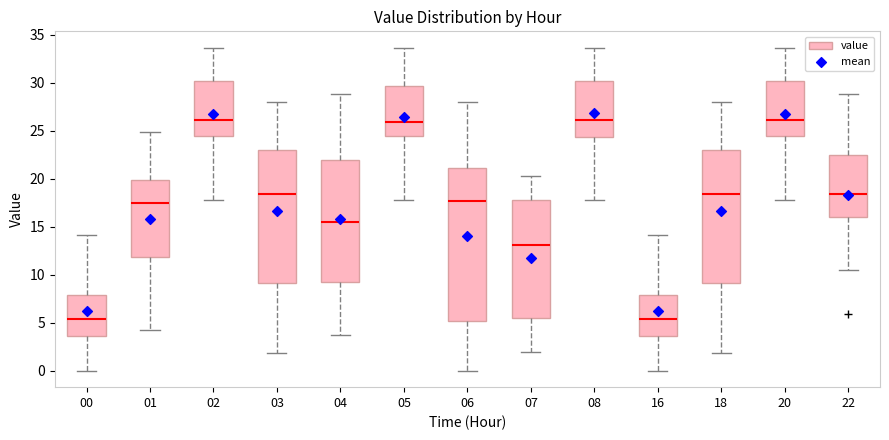

Reading left to right, transcribe this box plot: for each box, give where its median line is, the range the box spans, and where its two whiskers end, as read against the y-axis. The values are not printed on the chart, so give them approximately, as read against the axis.

00: median 5.5, box 3.5 to 8.0, whiskers 0.0 to 14.0
01: median 17.5, box 12.0 to 20.0, whiskers 4.0 to 25.0
02: median 26.0, box 24.5 to 30.0, whiskers 18.0 to 33.5
03: median 18.5, box 9.0 to 23.0, whiskers 2.0 to 28.0
04: median 15.5, box 9.5 to 22.0, whiskers 4.0 to 29.0
05: median 26.0, box 24.5 to 29.5, whiskers 18.0 to 33.5
06: median 17.5, box 5.0 to 21.0, whiskers 0.0 to 28.0
07: median 13.0, box 5.5 to 18.0, whiskers 2.0 to 20.5
08: median 26.0, box 24.5 to 30.0, whiskers 18.0 to 33.5
16: median 5.5, box 3.5 to 8.0, whiskers 0.0 to 14.0
18: median 18.5, box 9.0 to 23.0, whiskers 2.0 to 28.0
20: median 26.0, box 24.5 to 30.0, whiskers 18.0 to 33.5
22: median 18.5, box 16.0 to 22.5, whiskers 10.5 to 29.0